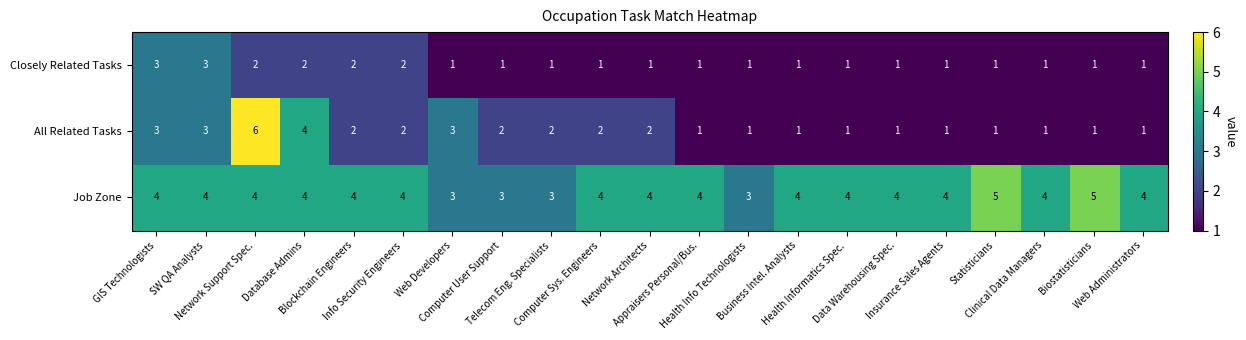

List the series in order of their peak value, highest first.

All Related Tasks, Job Zone, Closely Related Tasks